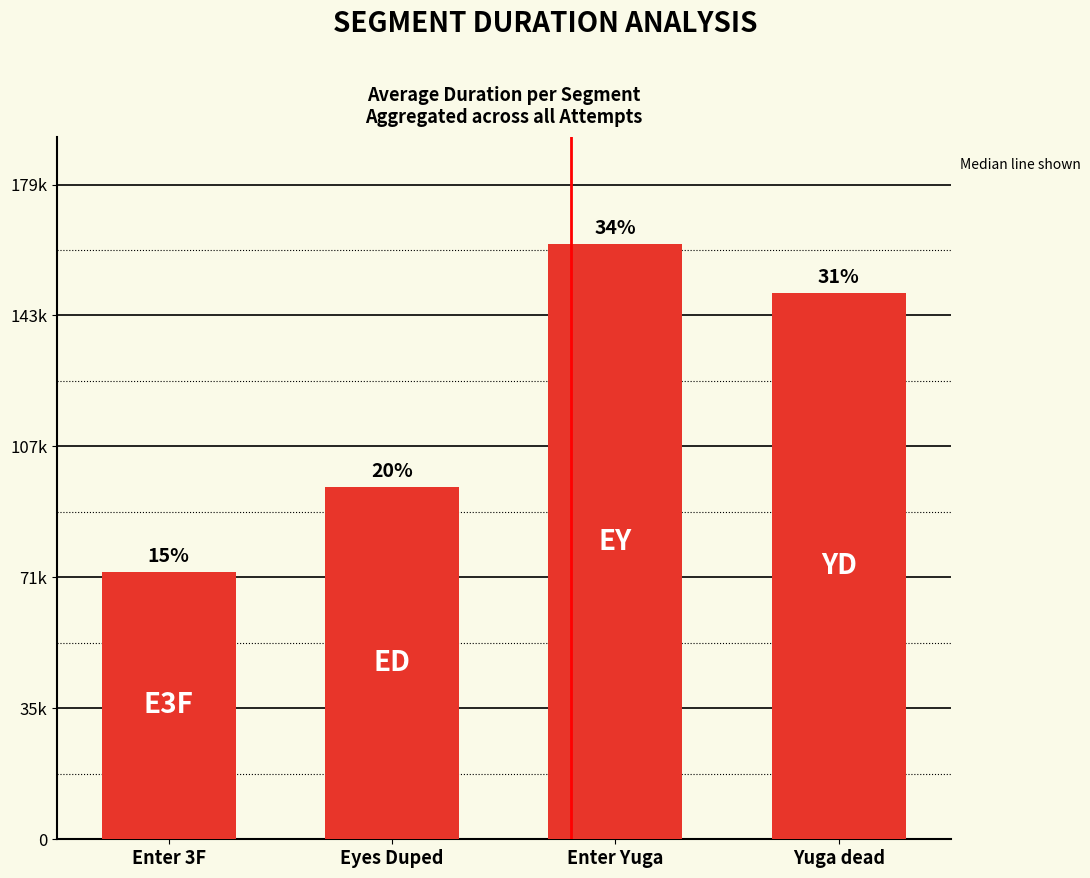

Reading left to right, transcribe all the data shown in this chart.

73170	96390	162771	149447